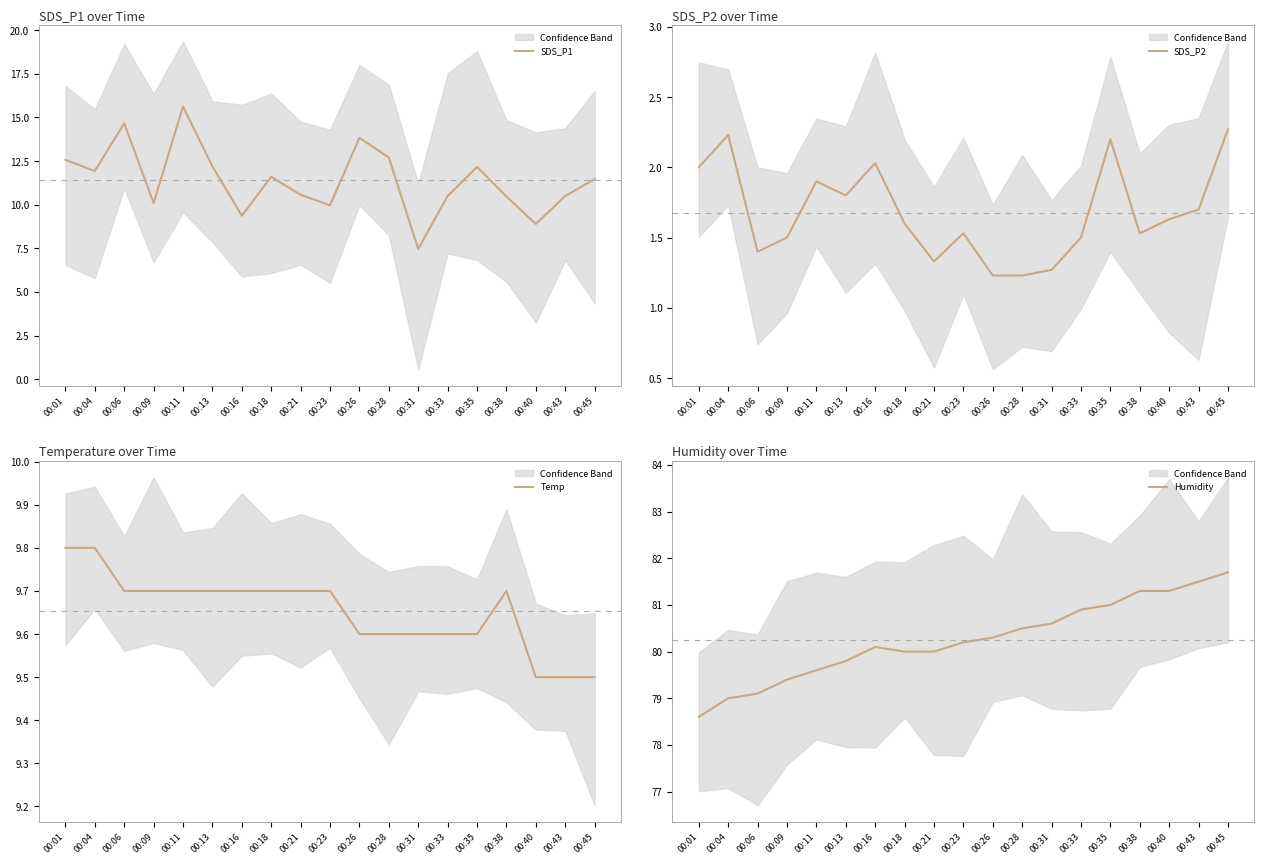

How many data points does each series have?

19